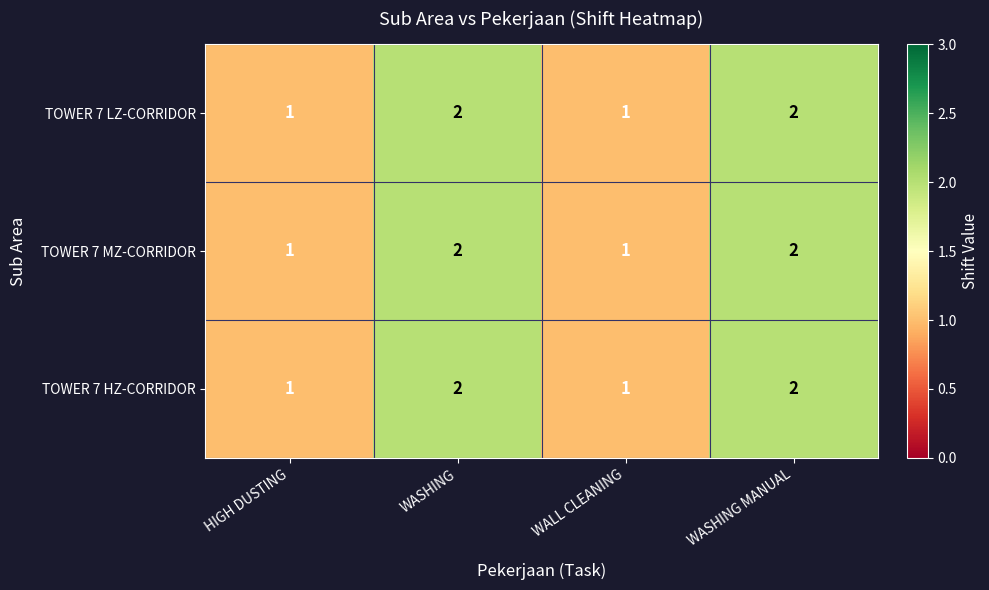

What is the sum of the TOWER 7 HZ-CORRIDOR values at HIGH DUSTING and WASHING MANUAL?

3